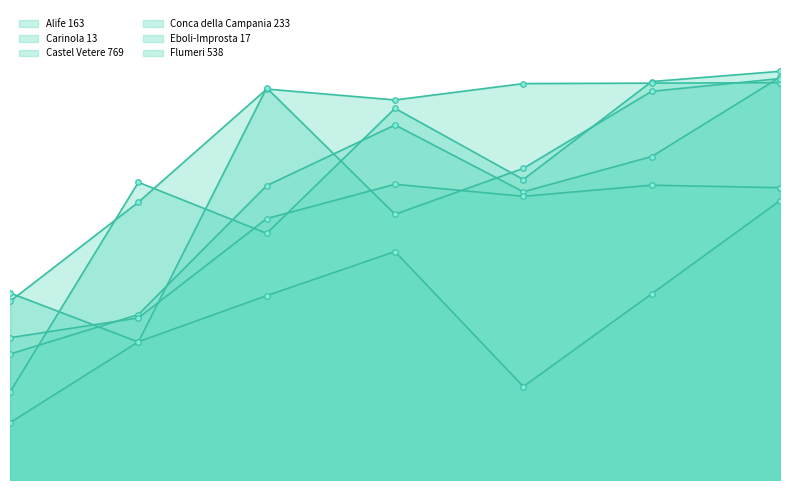

At 2019-02-17, list the series in order from largest to smallest.

Alife 163, Castel Vetere 769, Eboli-Improsta 17, Carinola 13, Conca della Campania 233, Flumeri 538